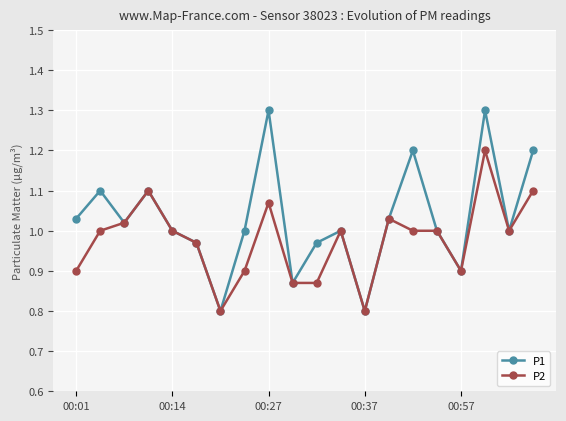

Rank the series by their maximum value, from highest to lowest.

P1, P2